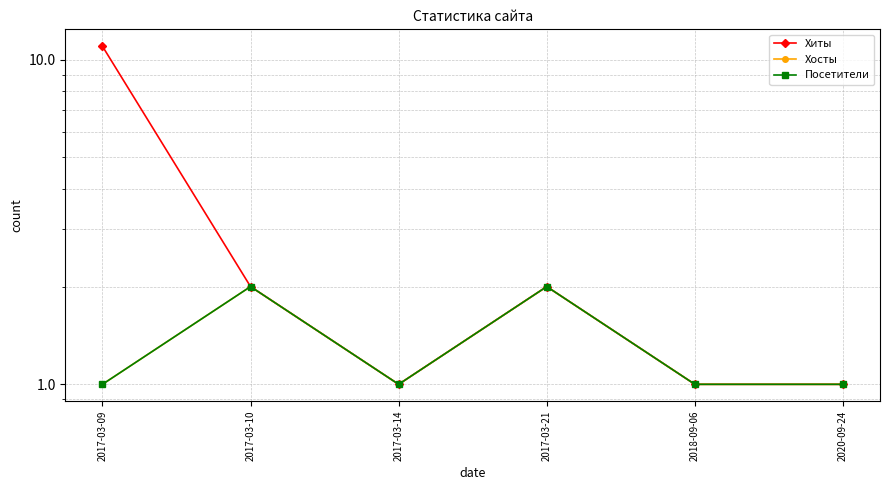

What position from the left is 2017-03-10?

2